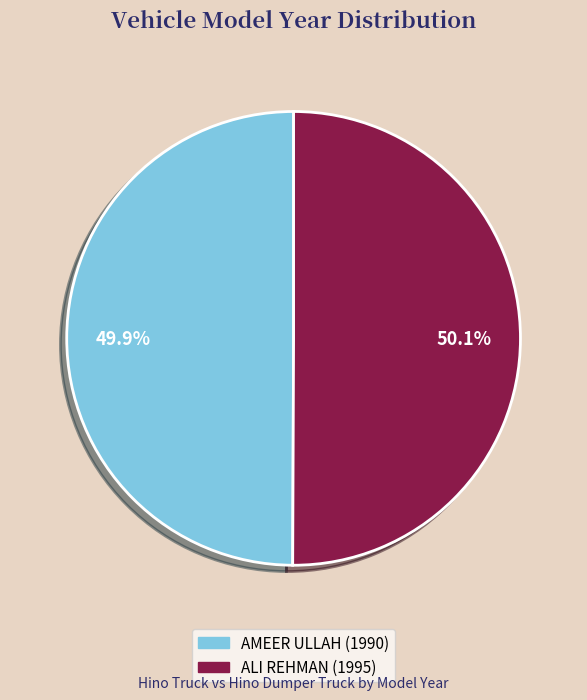

Is the sum of AMEER ULLAH (1990) and ALI REHMAN (1995) greater than half?

Yes